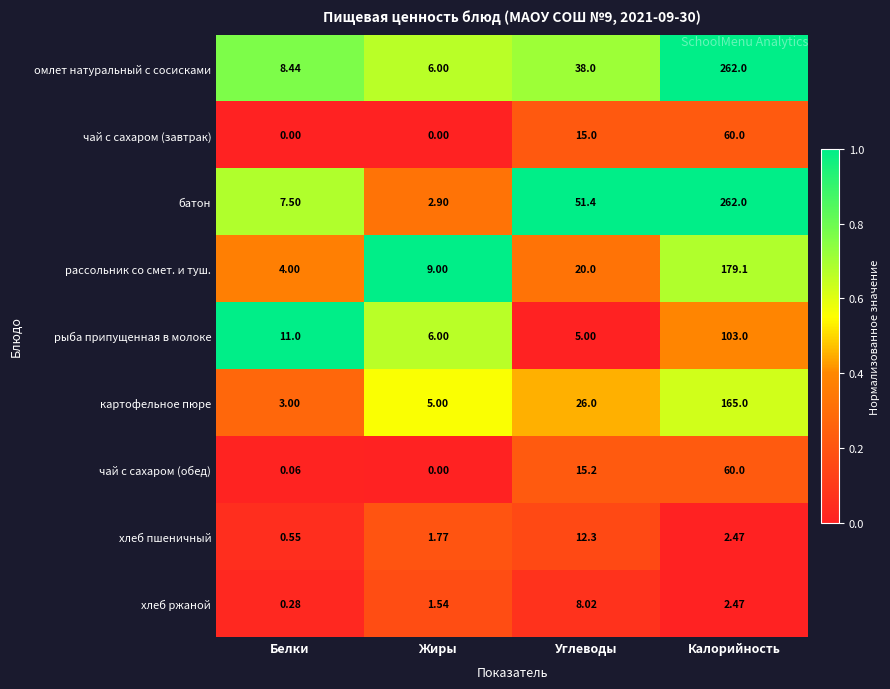

What is the total value across all series at Жиры?

32.2